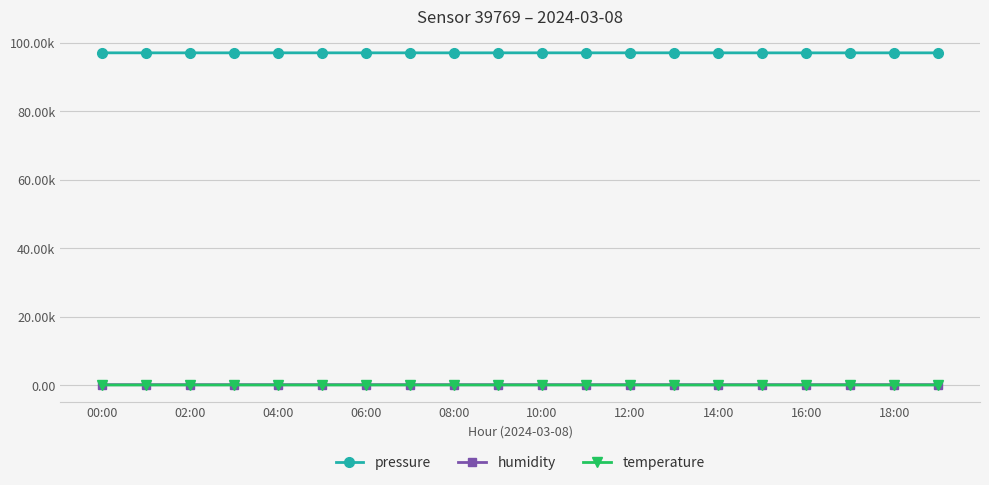

Reading left to right, what are all the values shown in this chart?

pressure: 97027.6	97023.1	97023.7	97022.6	97026.8	97025.0	97024.9	97026.5	97019.9	97026.6	97026.6	97024.6	97028.5	97029.9	97022.7	97017.7	97017.9	97018.3	97020.1	97019.0
humidity: 81.5	81.2	81.1	81.1	81.2	80.5	80.8	80.5	80.3	80.3	80.5	81.0	80.6	80.8	81.3	81.8	81.3	82.2	82.7	82.3
temperature: 3.5	3.5	3.6	3.6	3.6	3.6	3.6	3.6	3.6	3.5	3.5	3.4	3.4	3.3	3.1	3.1	3.0	2.9	2.9	2.9